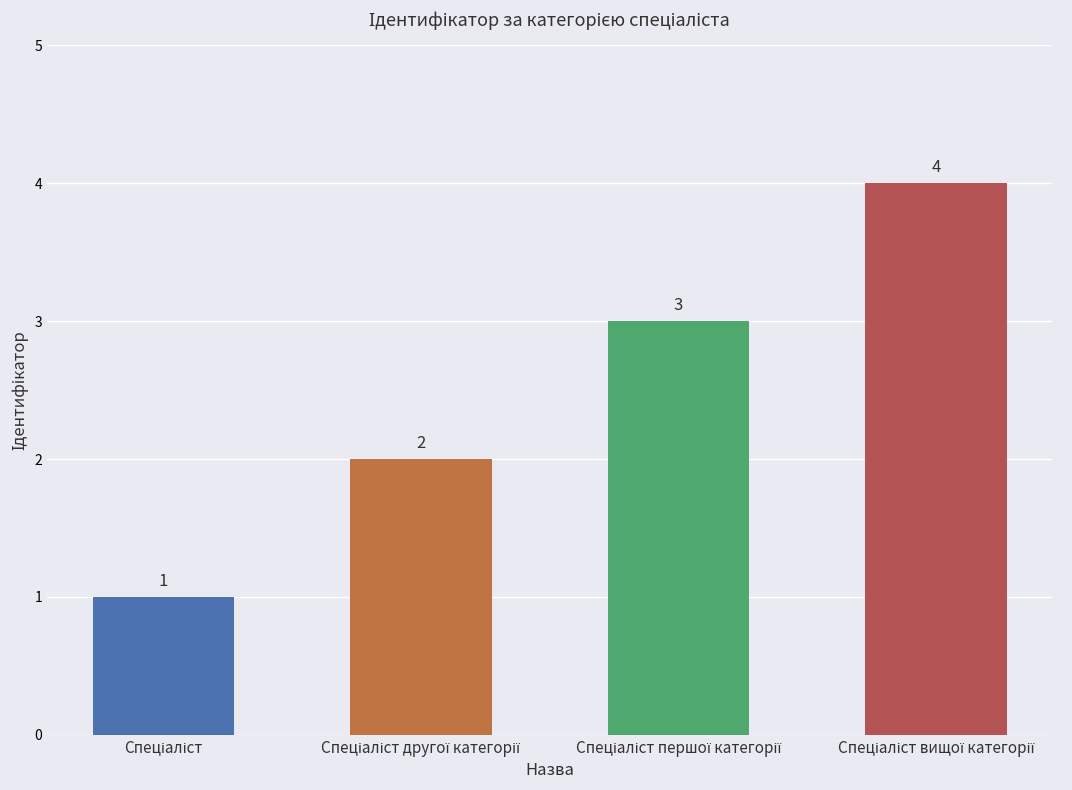

What is the value of the 2nd bar from the left?

2